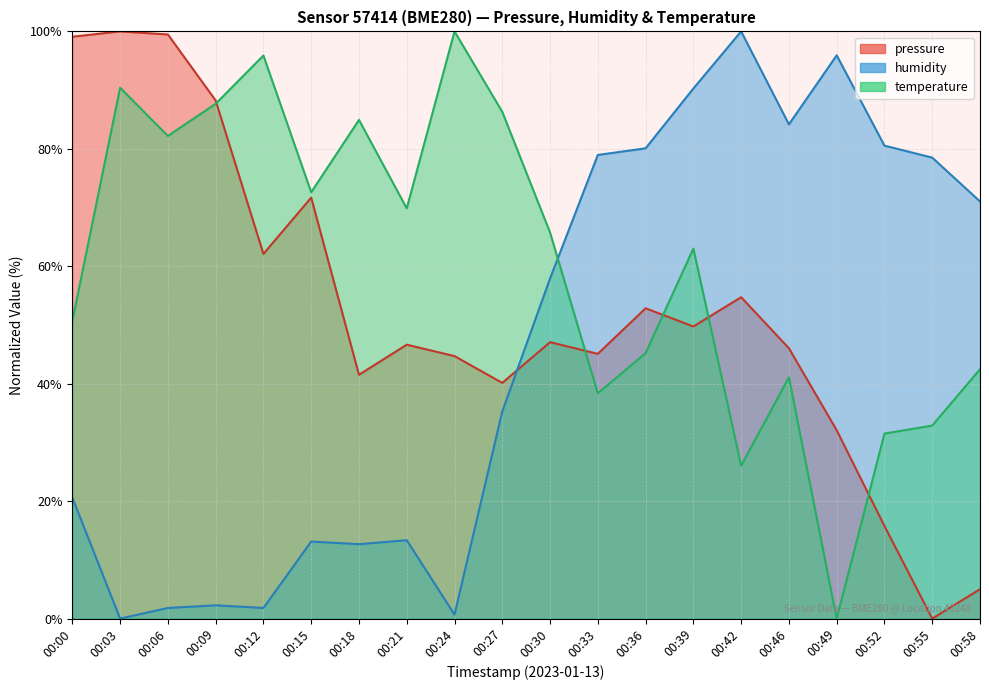

Which series has the largest total across all categories?

temperature